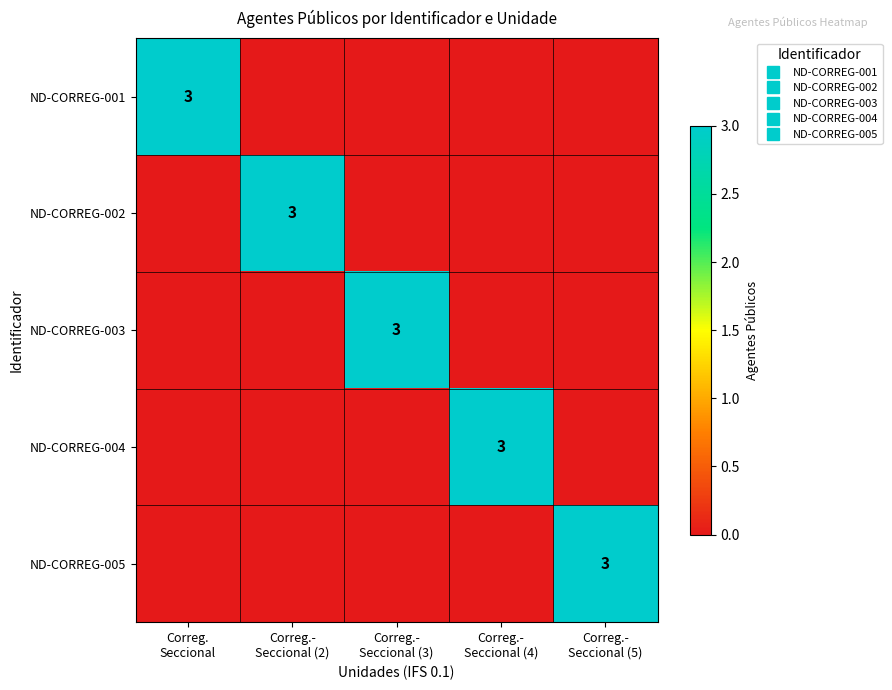

The value of ND-CORREG-001 at Correg.- Seccional (3) is 1. True or false?

False